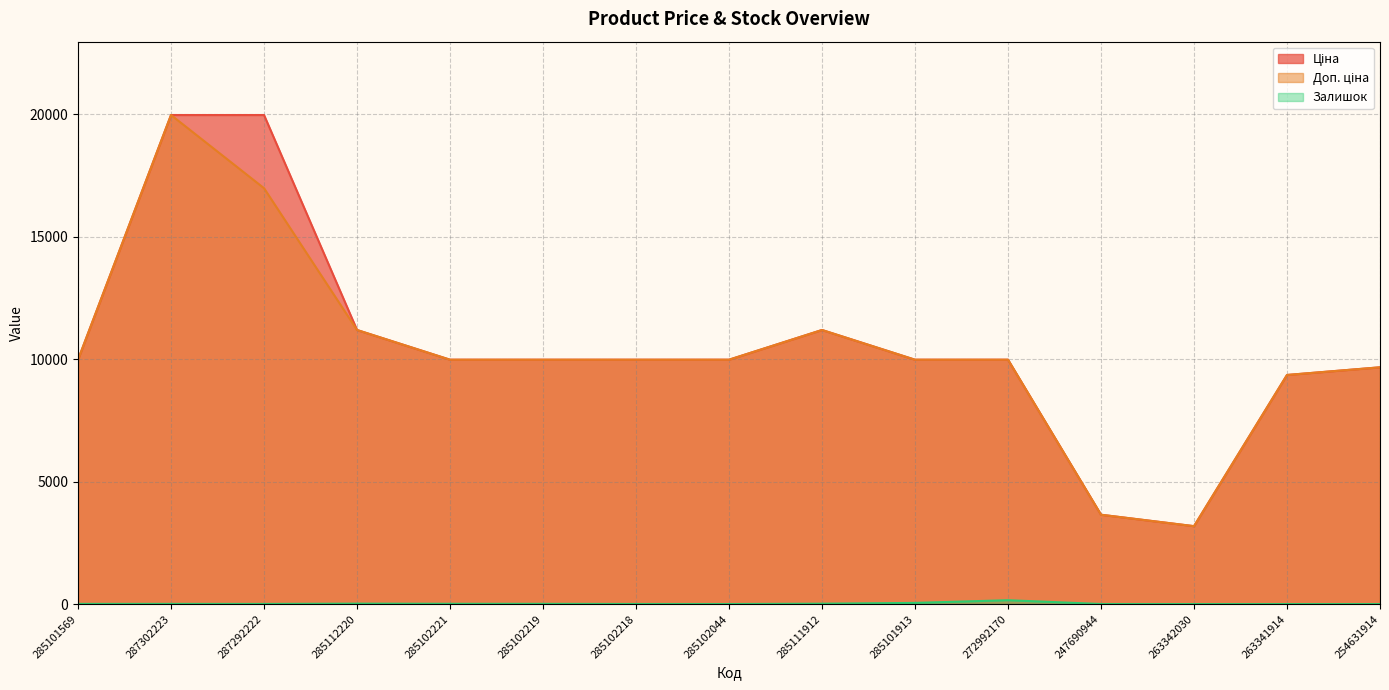

What is the value of the Доп. ціна point at the 3rd from the left?

16976.3